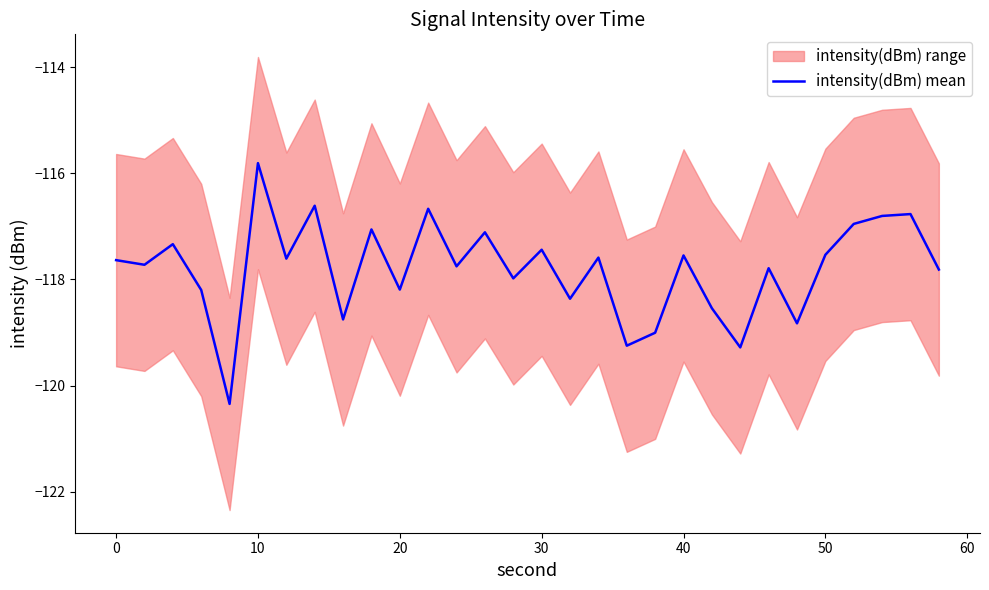

What is the minimum value for intensity(dBm) mean?

-120.3